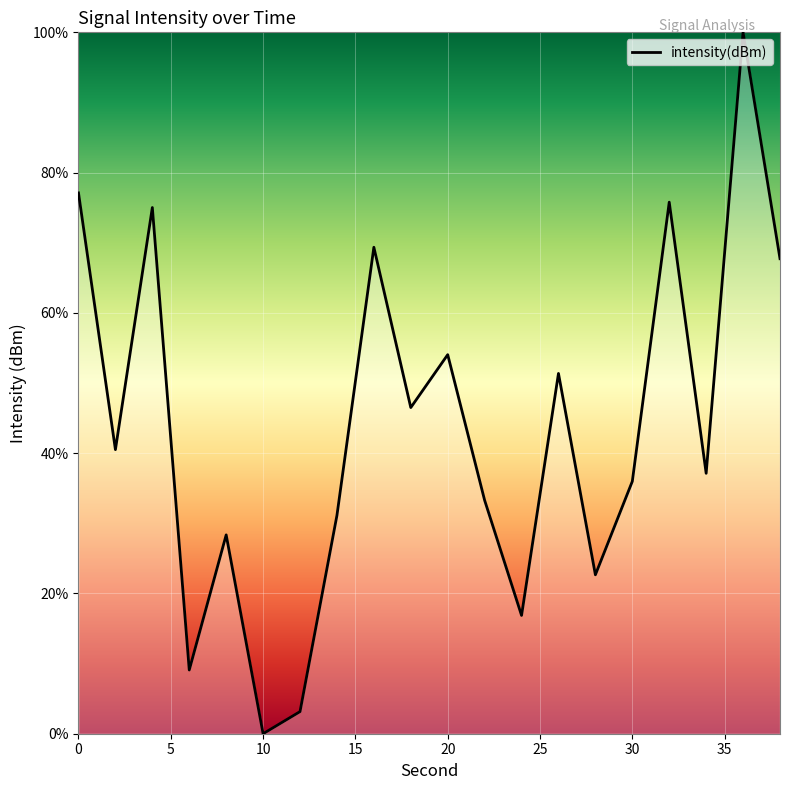

What is the greatest value displayed?

100.0